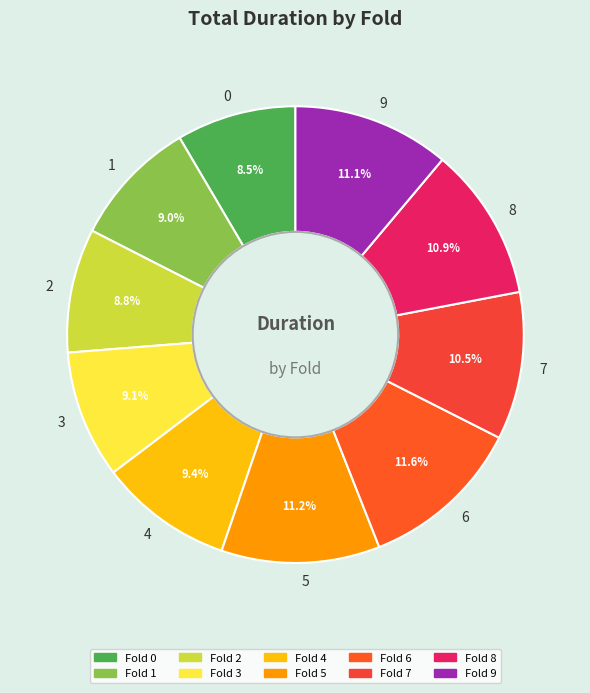

To the nearest percent, what is the combined percentage of 3 and 9?

20%